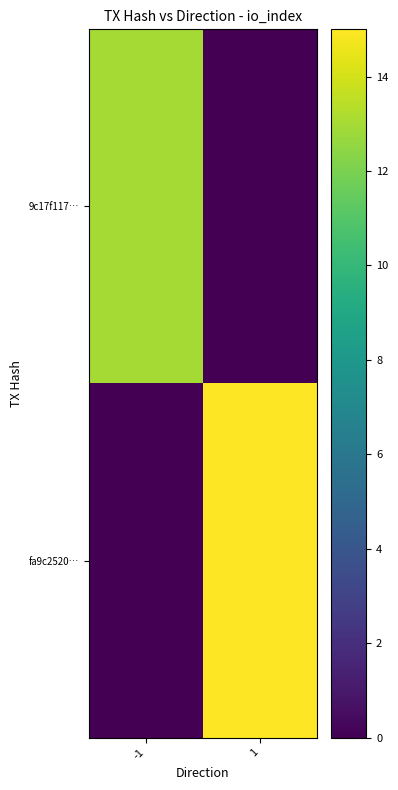

What is the spread (max minus min) of values at 1?

15